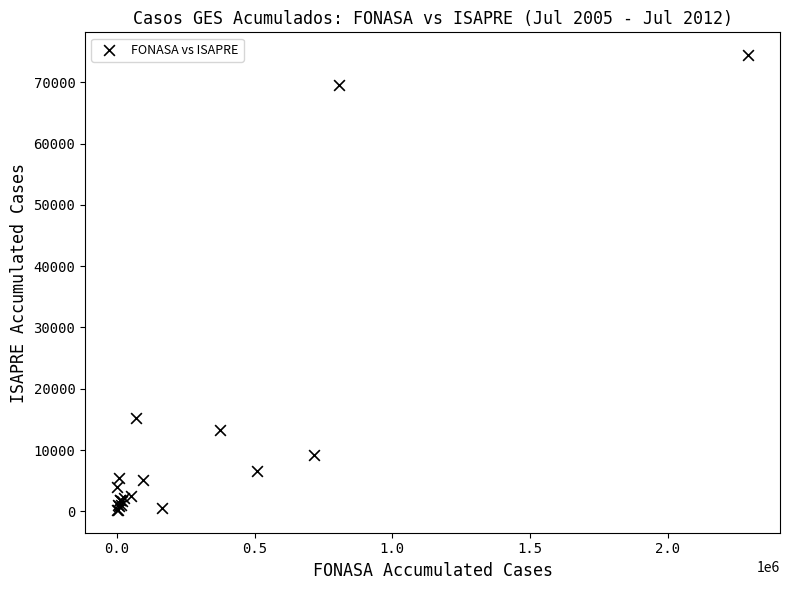

What Y value in the scatter plot is closest to 37334?

15273